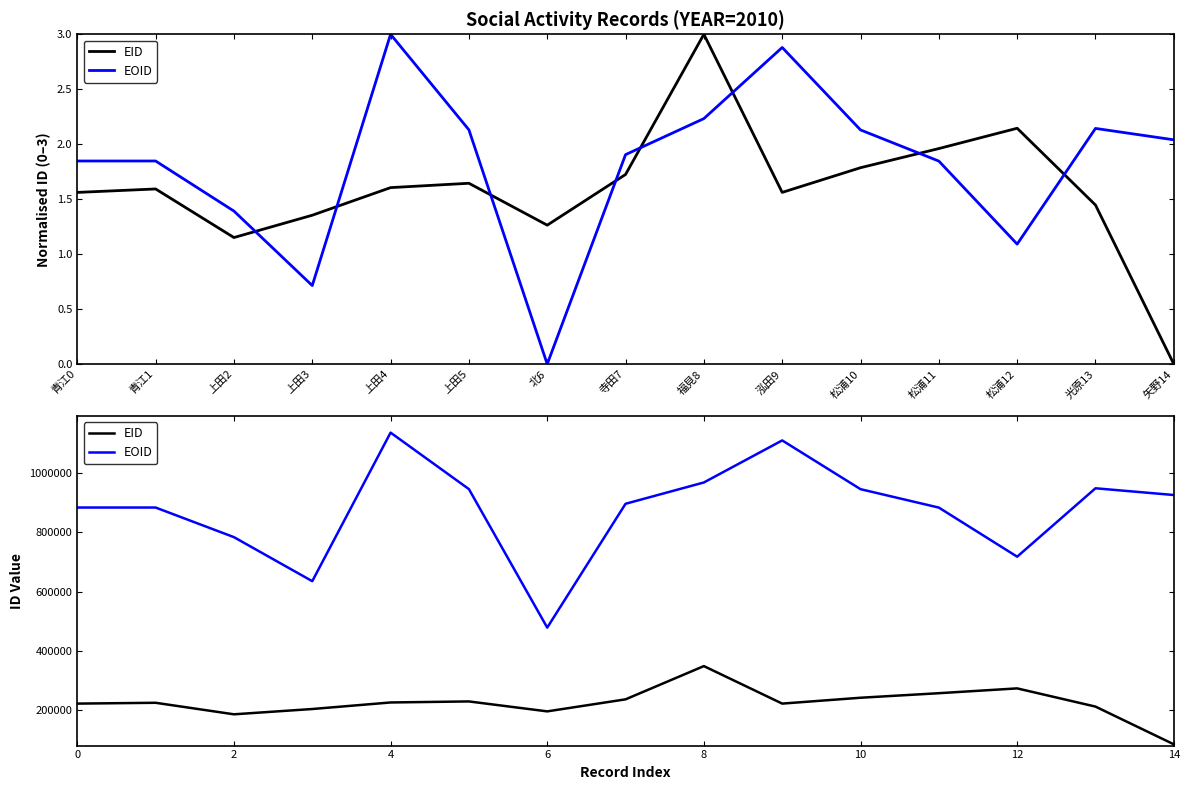

What is the label of the 15th point from the right?

青江0